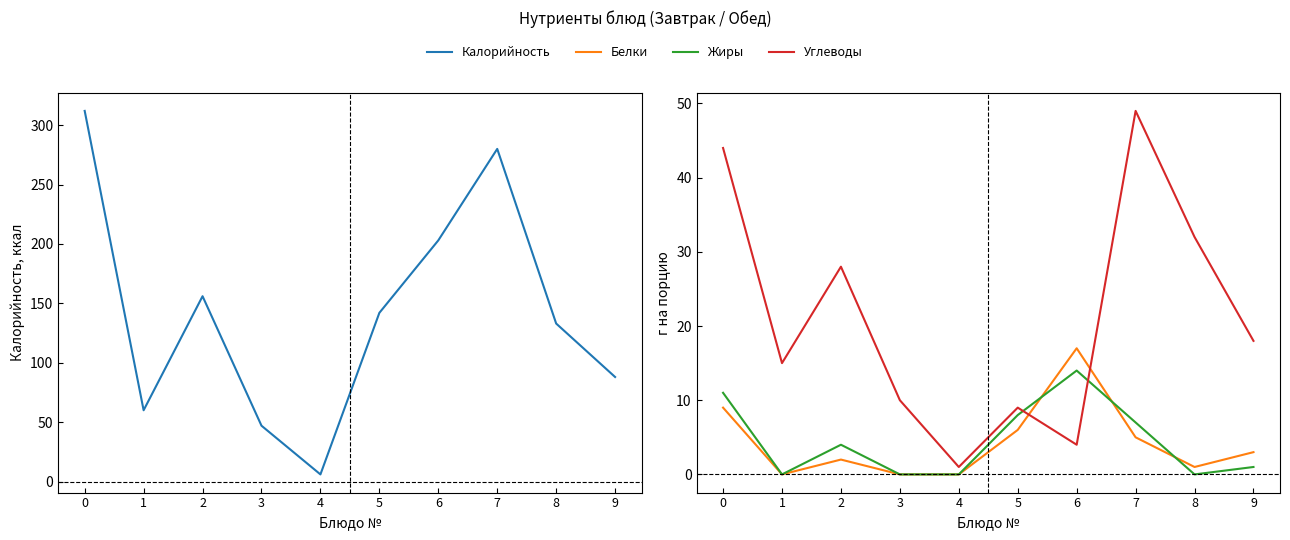

True or false: Калорийность and Углеводы intersect in this chart.

False